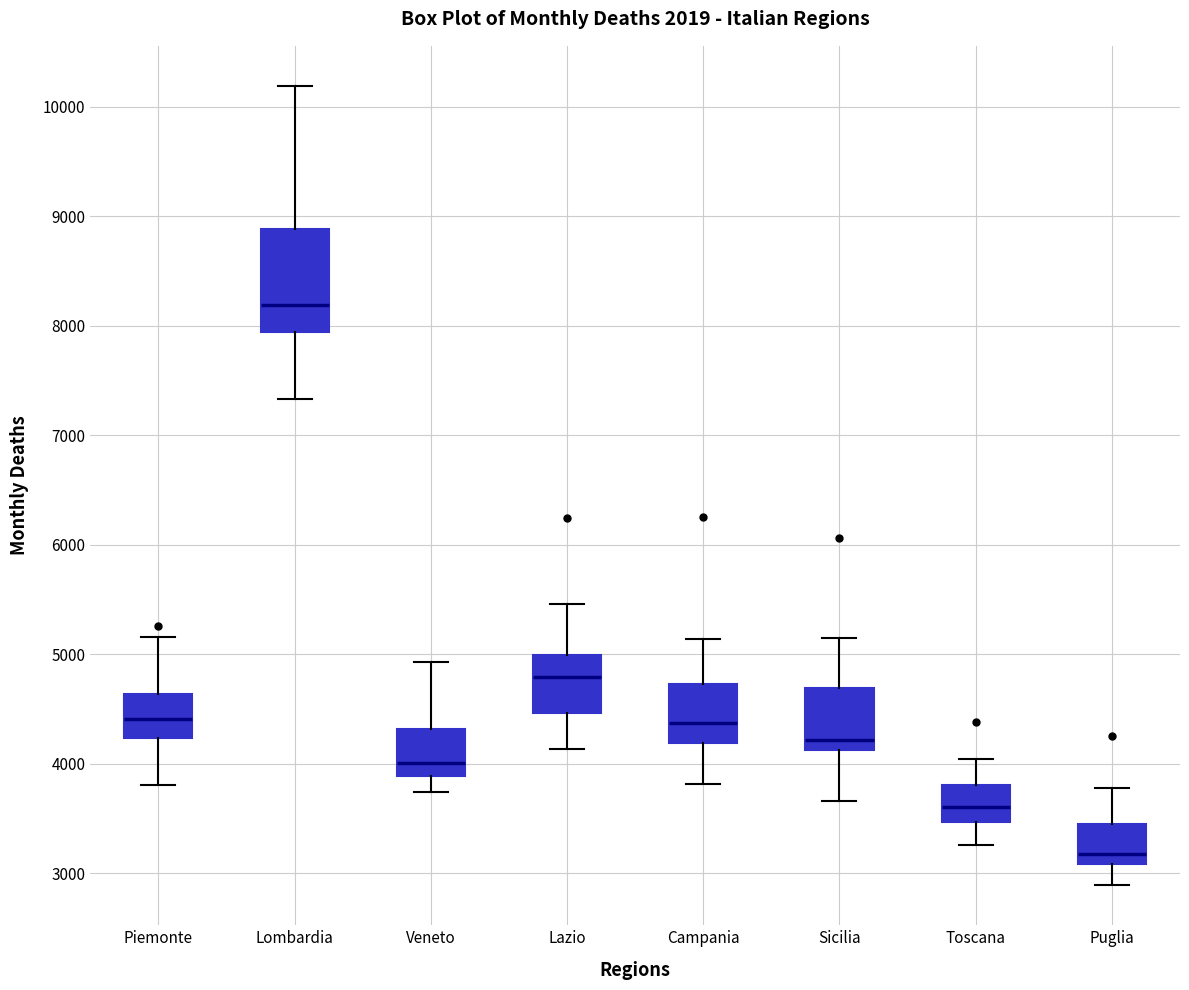

Reading left to right, read every box against the y-axis: the position of its median line, the range the box covers, and the ends of its whiskers. The values are not printed on the chart, so give them approximately, as read against the axis.

Piemonte: median 4400, box 4200 to 4600, whiskers 3800 to 5200
Lombardia: median 8200, box 7900 to 8900, whiskers 7300 to 10200
Veneto: median 4000, box 3900 to 4300, whiskers 3700 to 4900
Lazio: median 4800, box 4500 to 5000, whiskers 4100 to 5500
Campania: median 4400, box 4200 to 4700, whiskers 3800 to 5100
Sicilia: median 4200, box 4100 to 4700, whiskers 3700 to 5100
Toscana: median 3600, box 3500 to 3800, whiskers 3300 to 4000
Puglia: median 3200, box 3100 to 3500, whiskers 2900 to 3800